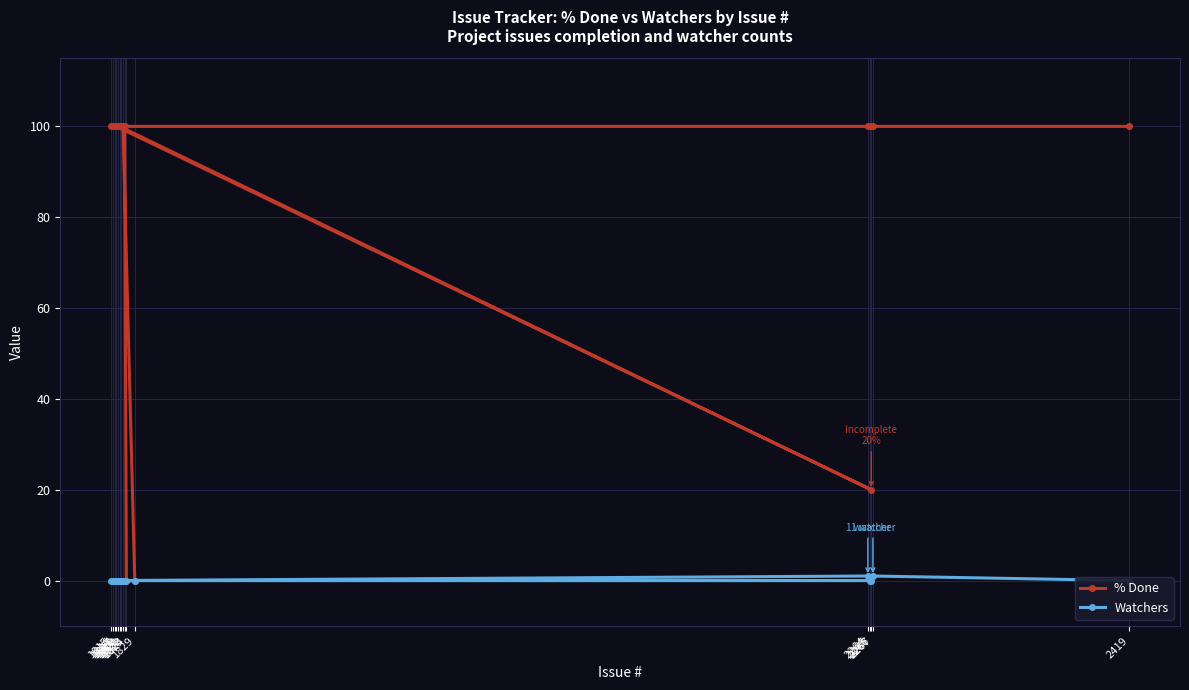

Which series has the largest range (max minus min)?

% Done